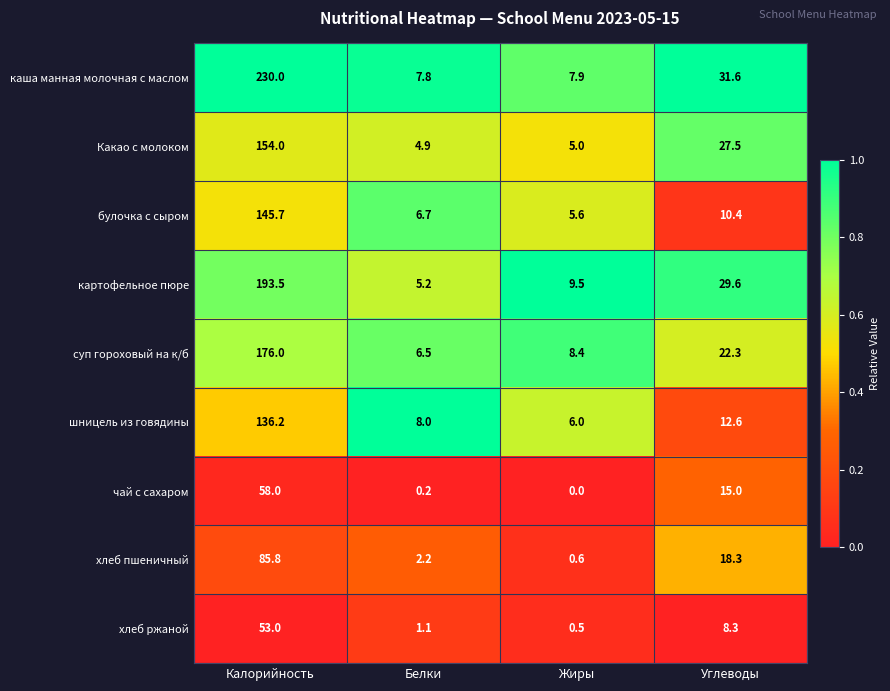

What is the difference between the second highest and second lowest values in the хлеб ржаной series?

7.2